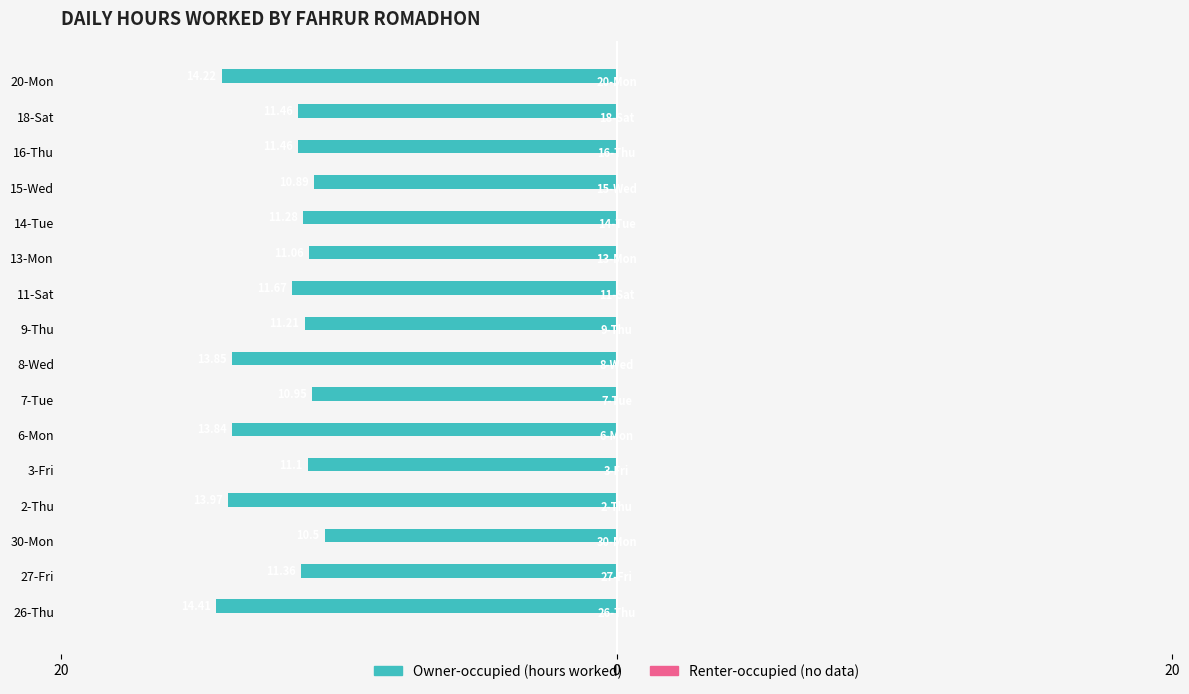

Are the bars horizontal?

Yes